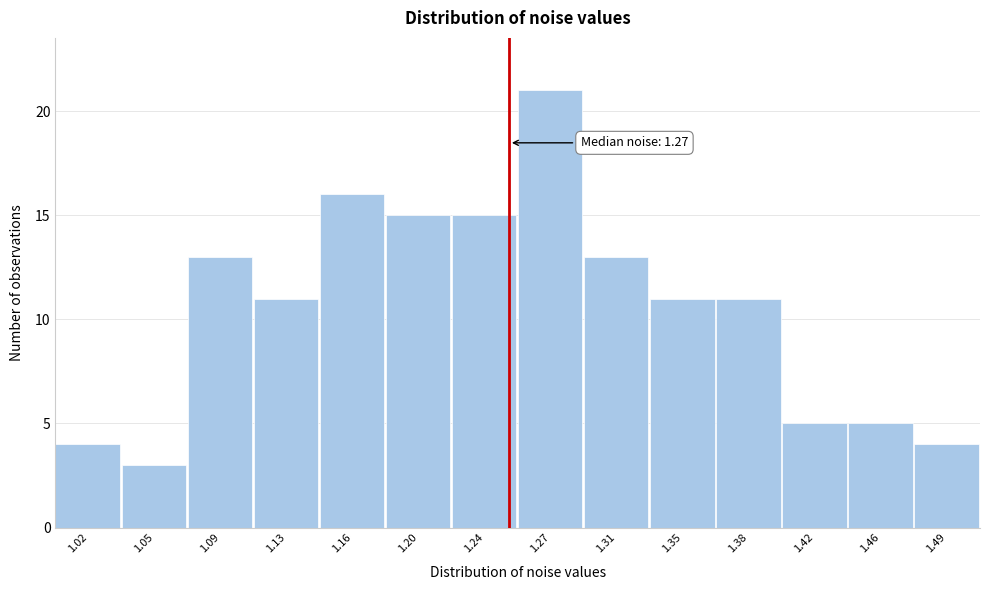

Reading right to left, transcribe all the data shown in this chart.

1.49=4	1.46=5	1.42=5	1.38=11	1.35=11	1.31=13	1.27=21	1.24=15	1.20=15	1.16=16	1.13=11	1.09=13	1.05=3	1.02=4